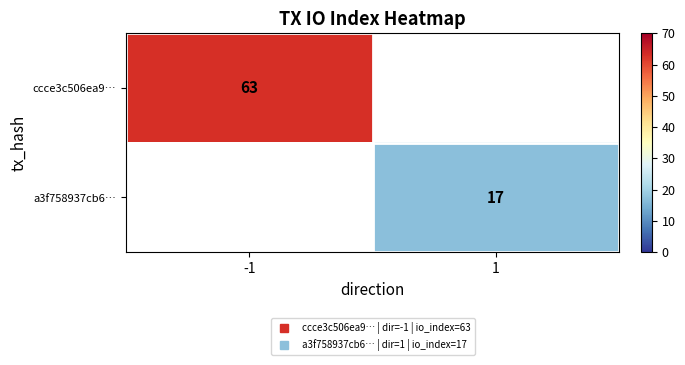

Is it true that ccce3c506ea9… equals 63.0 at -1?

True